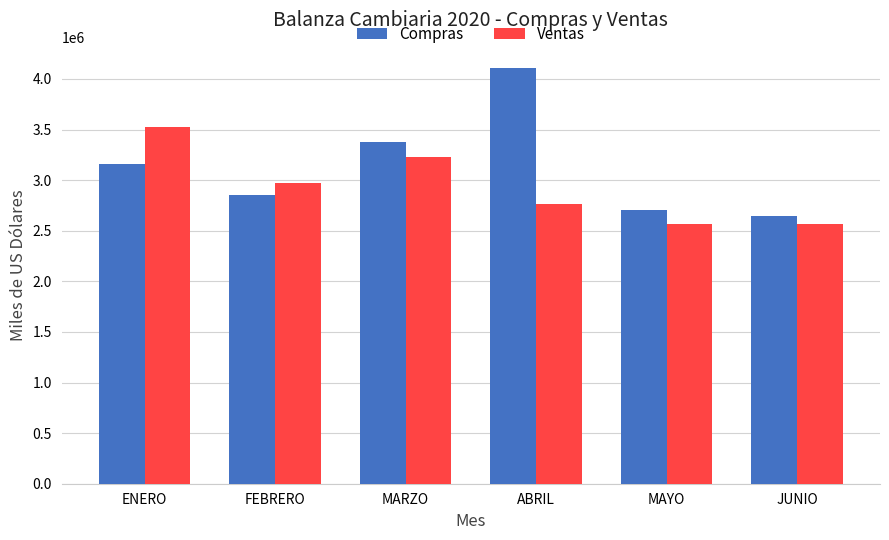

What are all the series names shown in the legend?

Compras, Ventas